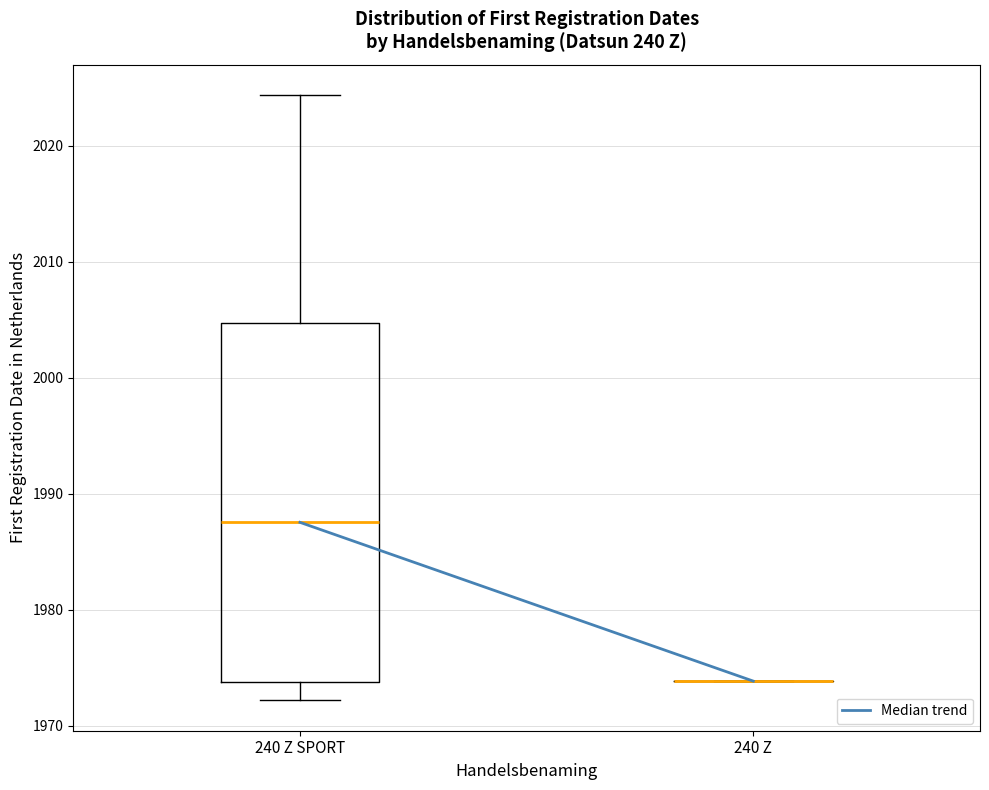

Reading left to right, read every box against the y-axis: the position of its median line, the range the box covers, and the ends of its whiskers. The values are not printed on the chart, so give them approximately, as read against the axis.

240 Z SPORT: median 1988, box 1974 to 2005, whiskers 1972 to 2024
240 Z: box collapsed to a line at 1974, whiskers 1974 to 1974